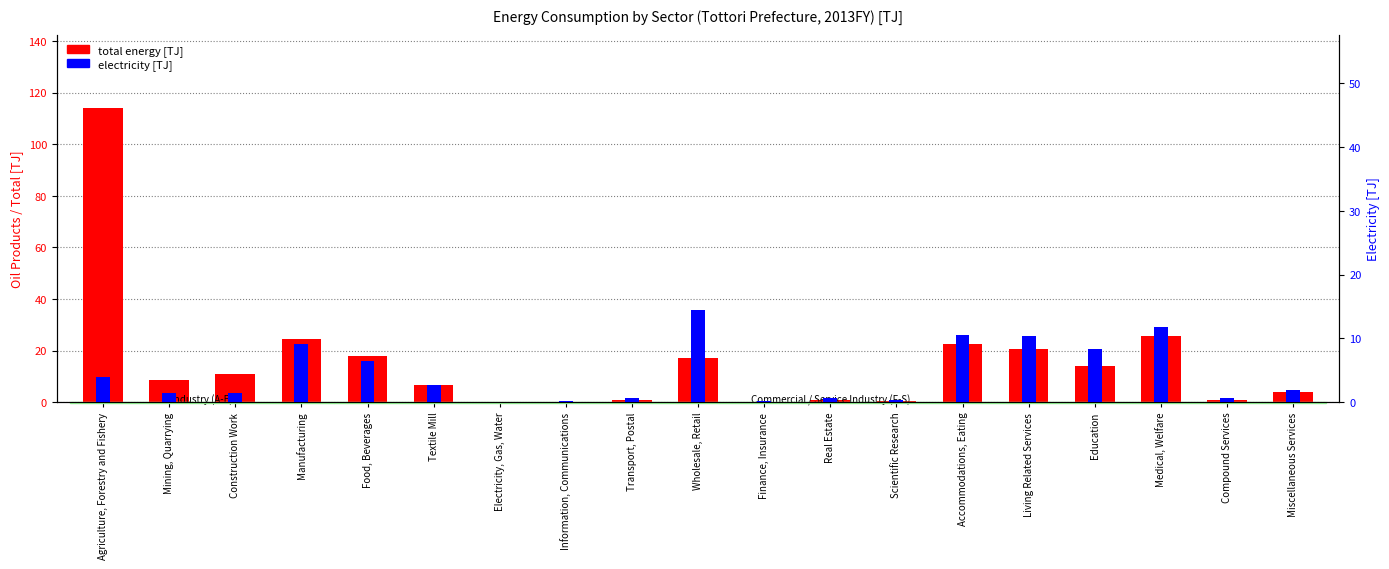

What is the label of the 10th bar from the right?

Wholesale, Retail